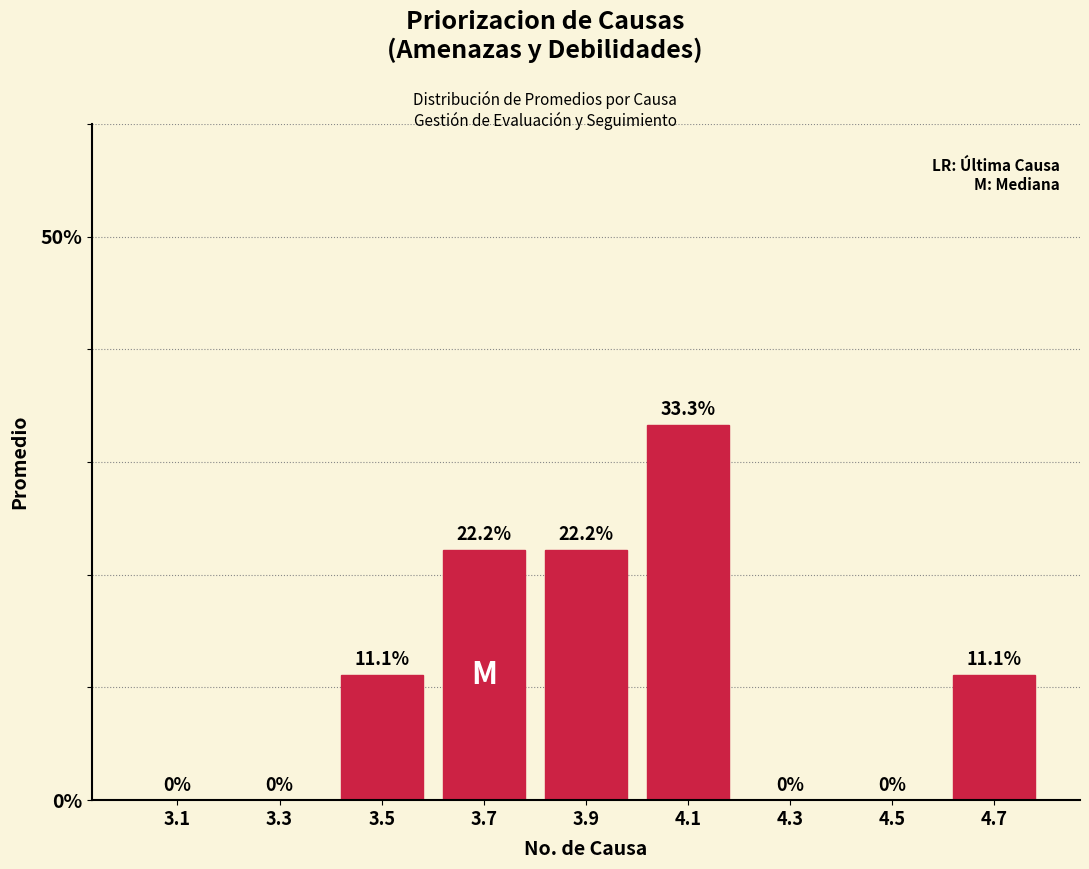

What is the height of the bar covering 3.6 to 3.8 on the x-axis?

22.2